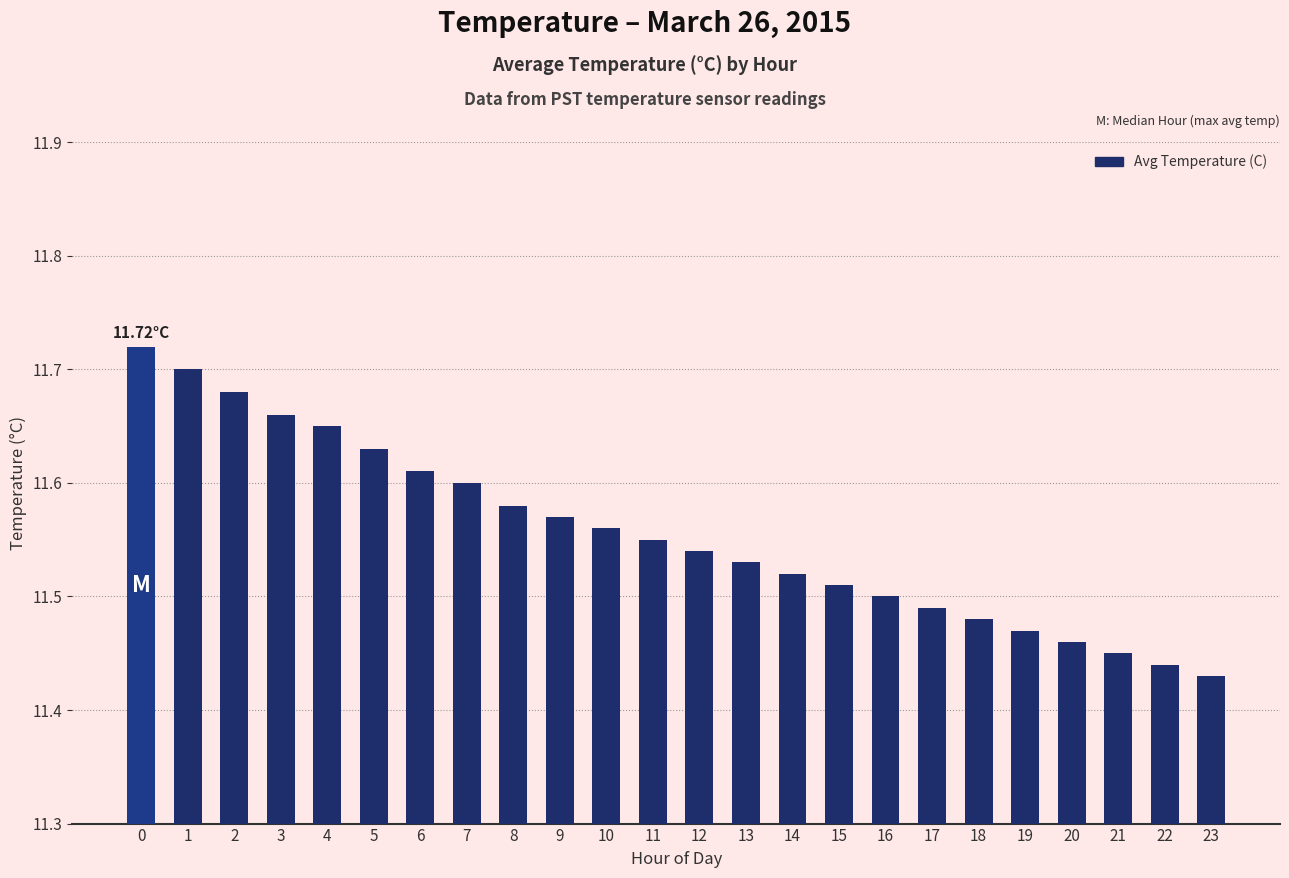

What is the ratio of the value at 18 to the value at 7?

1.0